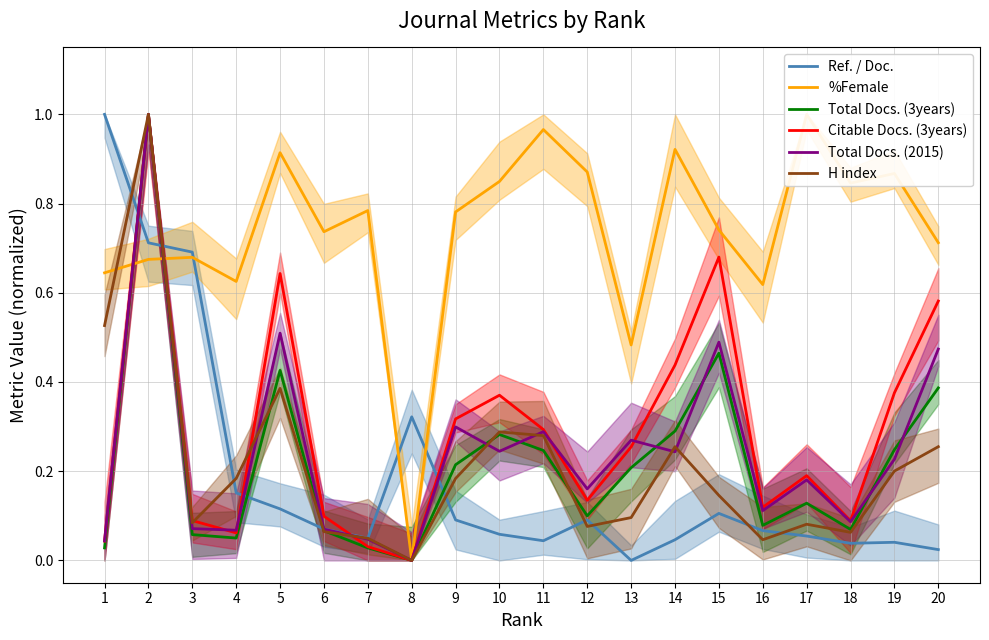

What is the value of the Citable Docs. (3years) point at the 17th from the left?

0.2